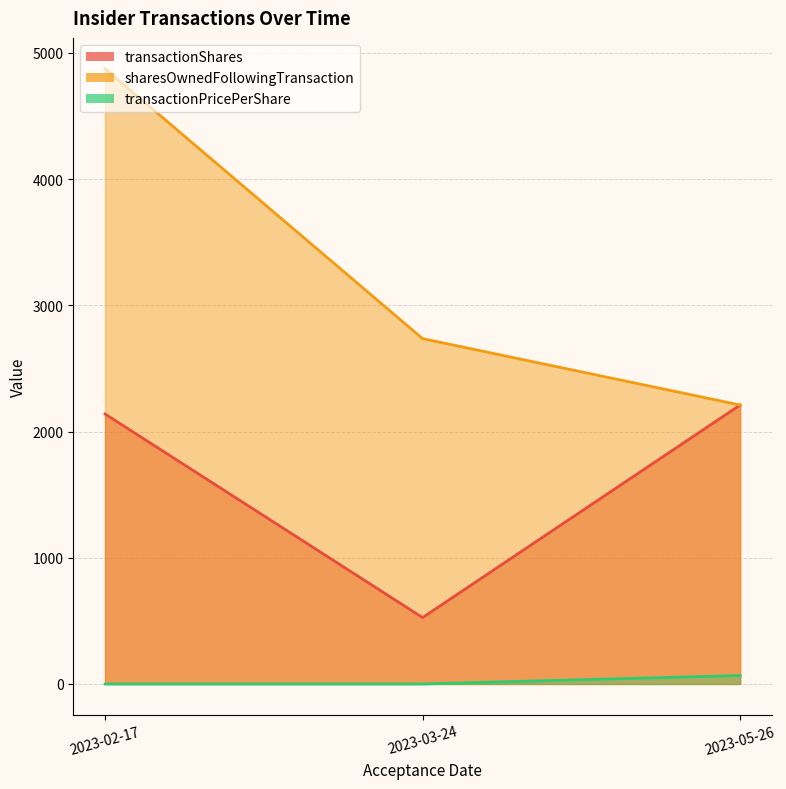

What is the difference between the sharesOwnedFollowingTransaction values at 2023-05-26 and 2023-02-17?

2665.0